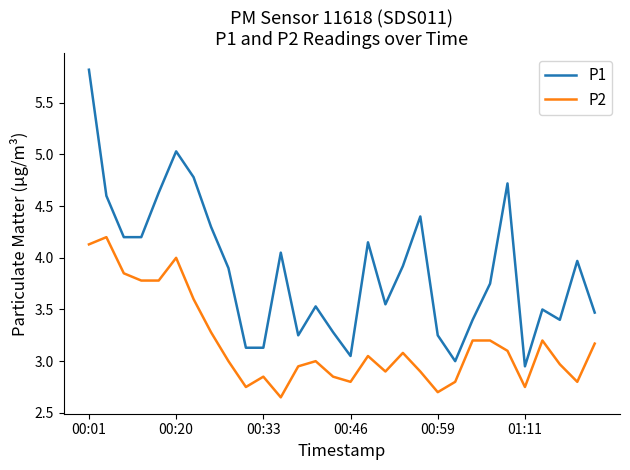

How many lines are shown in the chart?

2